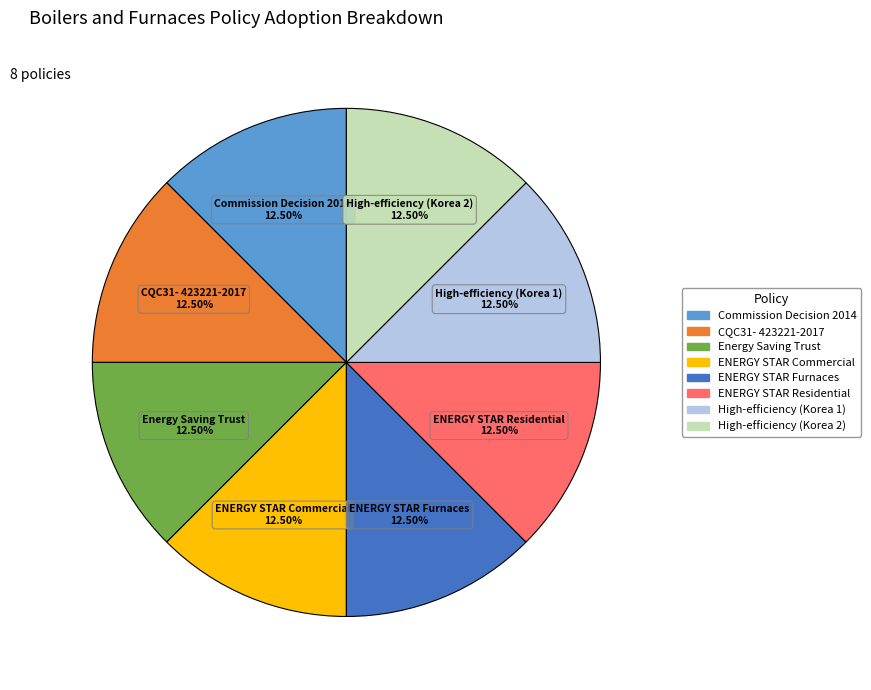

To the nearest percent, what is the average slice percentage?

12%